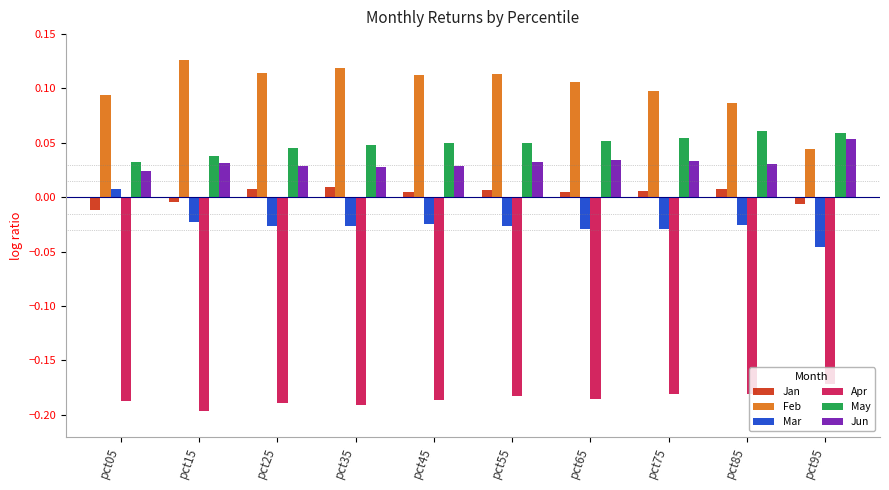

What is the spread (max minus min) of values at pct05?

0.3